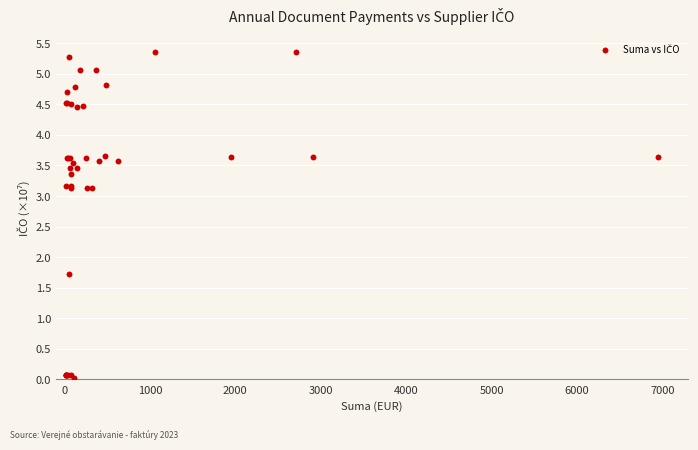

What Y value in the scatter plot is closest to 2?

1.7